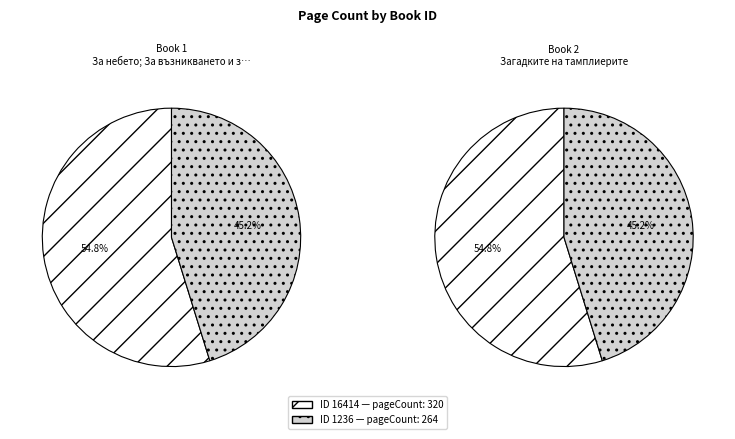

Is there a majority slice in this chart?

Yes